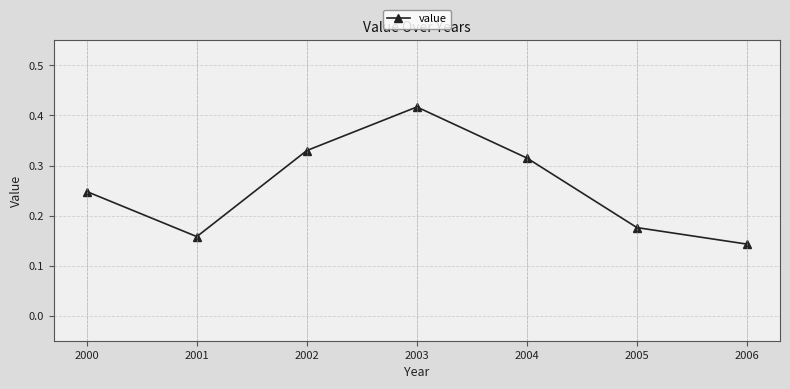

How many points are lower than both their immediate neighbors (excluding endpoints)?

1